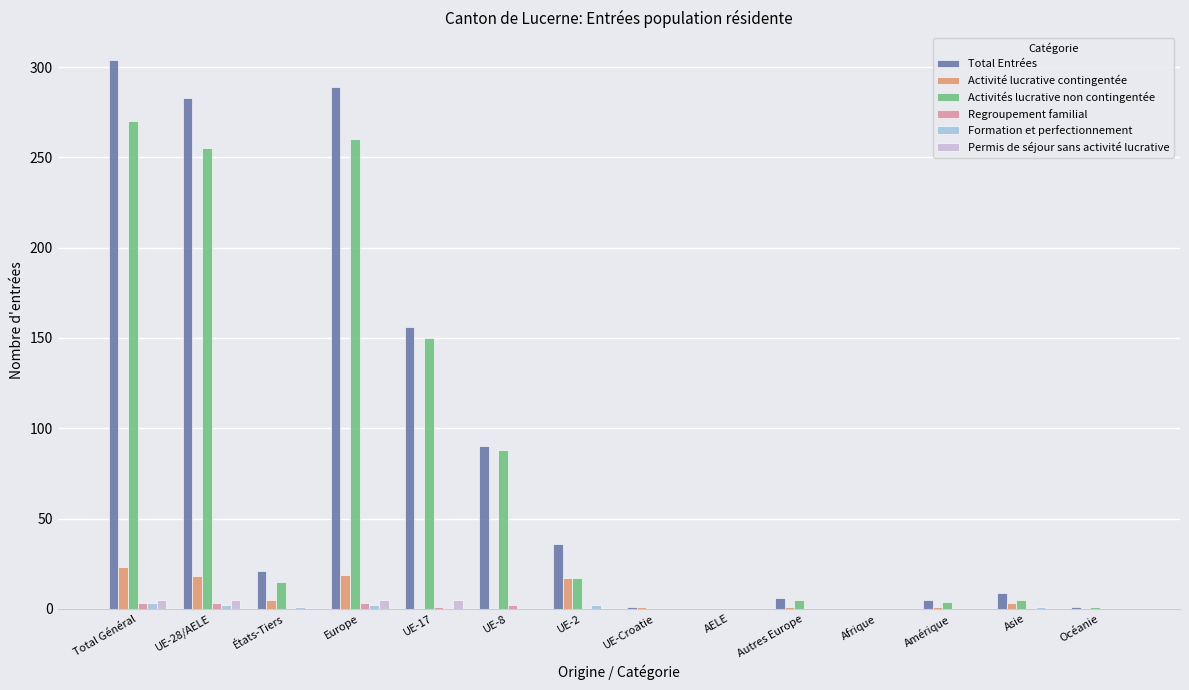

Which series changed the most between UE-28/AELE and Asie?

Total Entrées